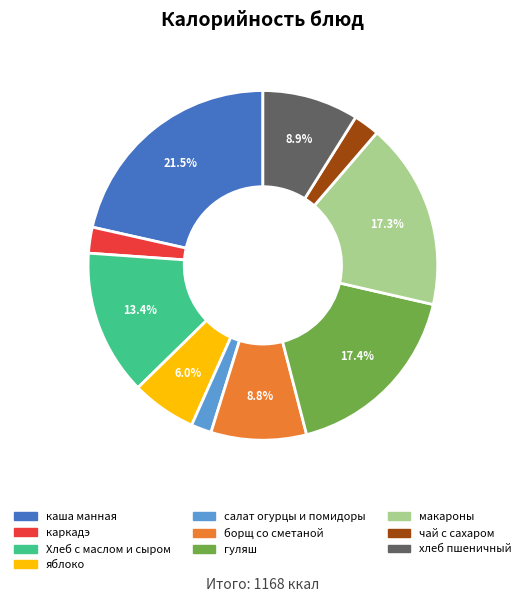

To the nearest percent, what percentage of the pie is чай с сахаром?

2%